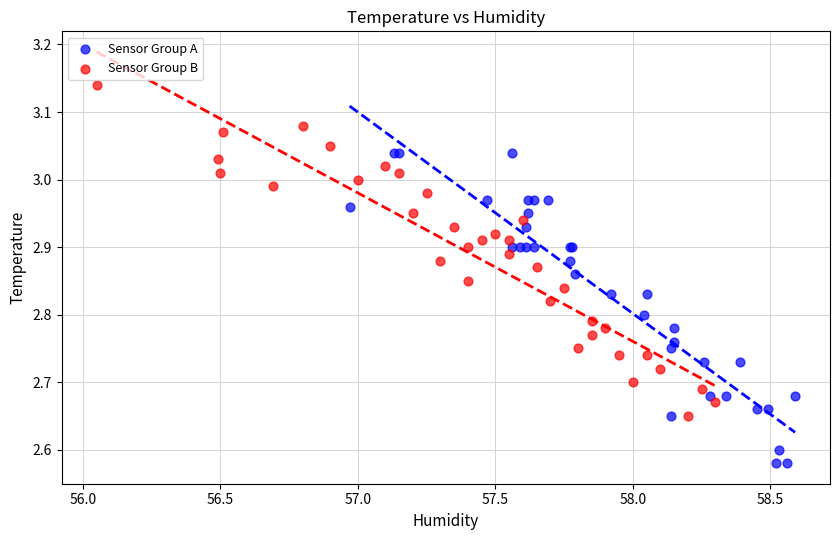

Which series reaches the minimum Y coordinate?

Sensor Group A